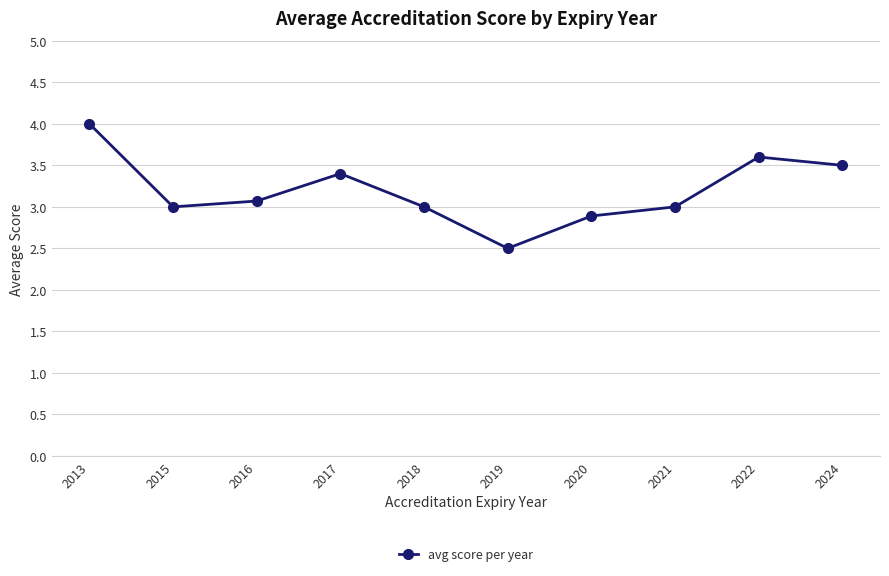

Which has a higher value, 2020 or 2016?

2016